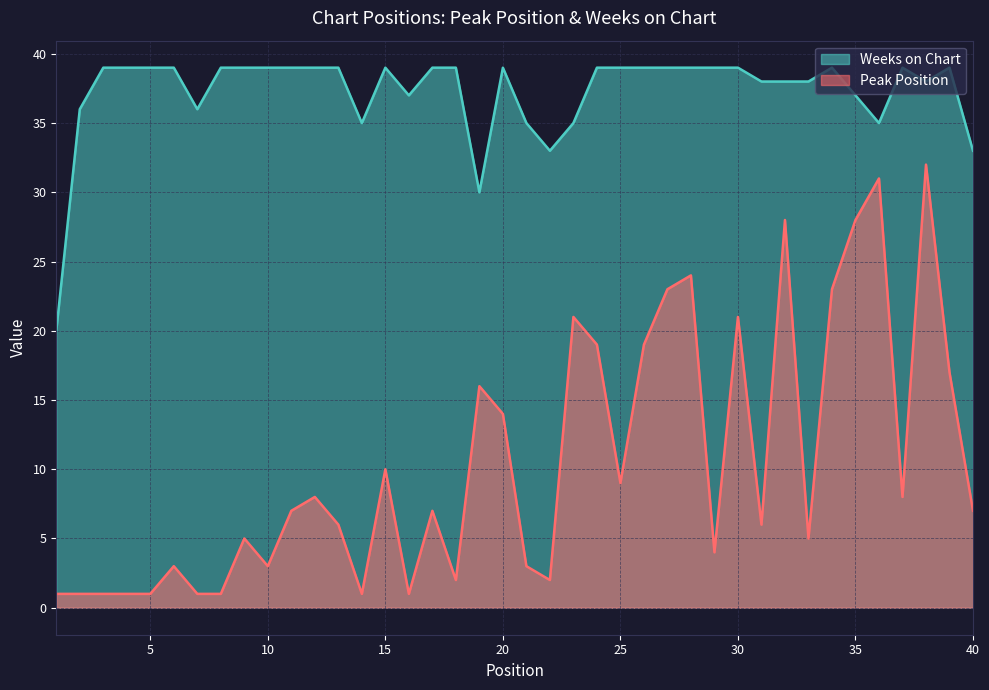

Which category has the highest value across all series?

3